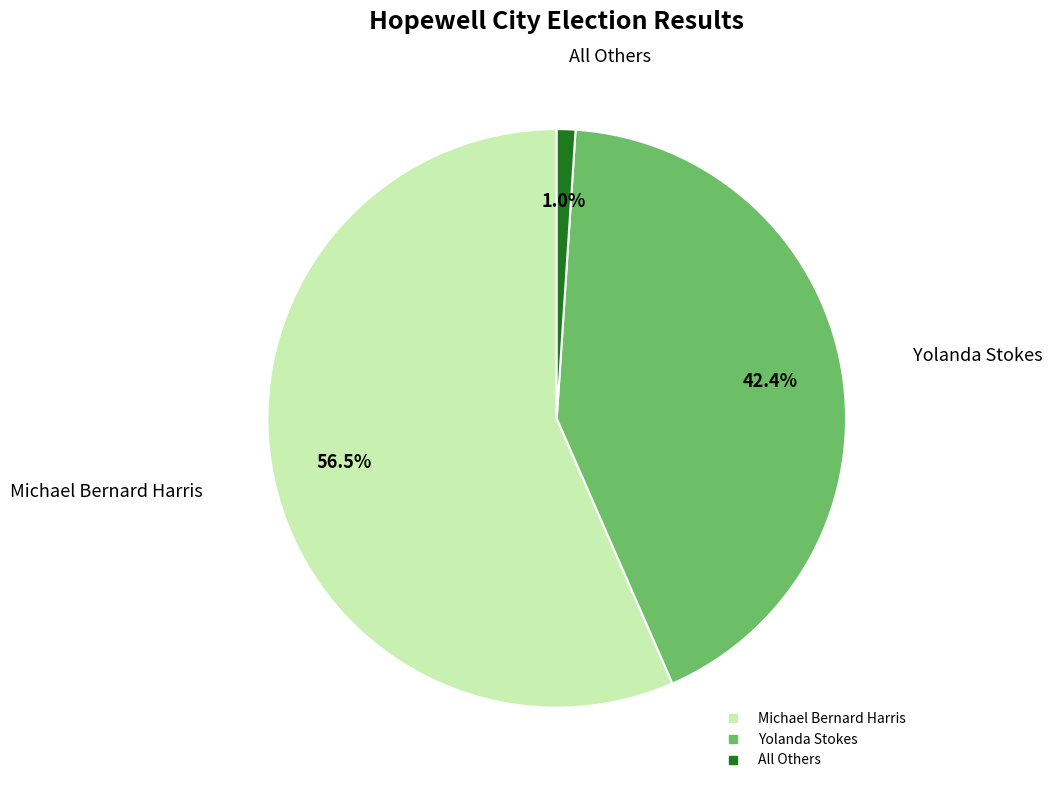

Does Michael Bernard Harris account for over 50% of the chart?

Yes